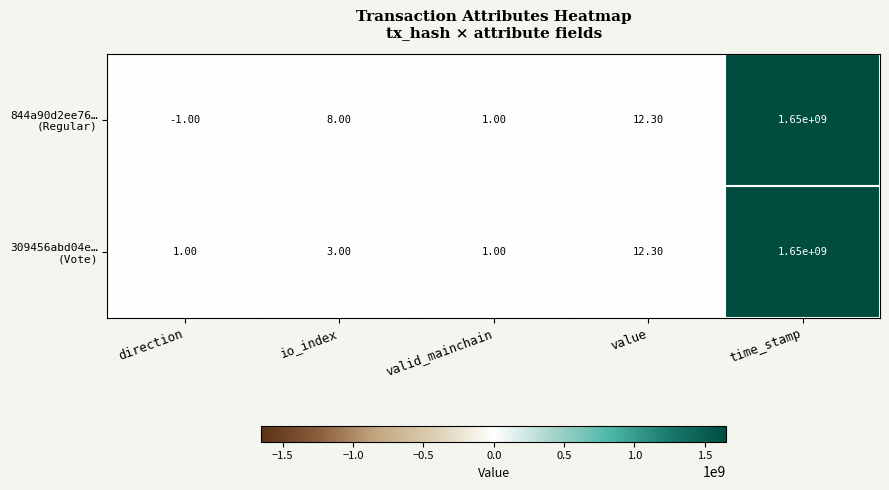

Which category has the lowest value across all series?

direction